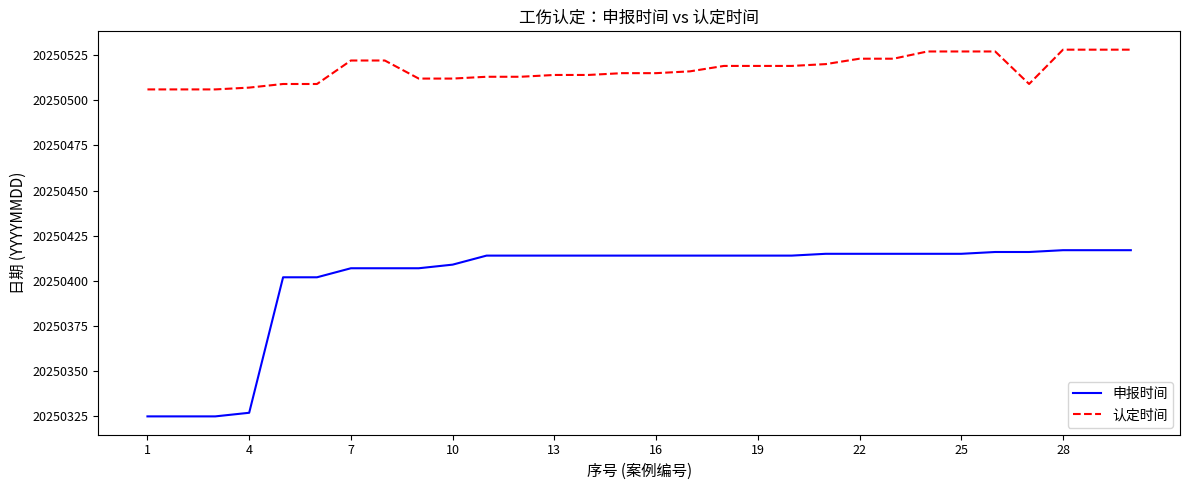

List the series in order of their peak value, lowest first.

申报时间, 认定时间